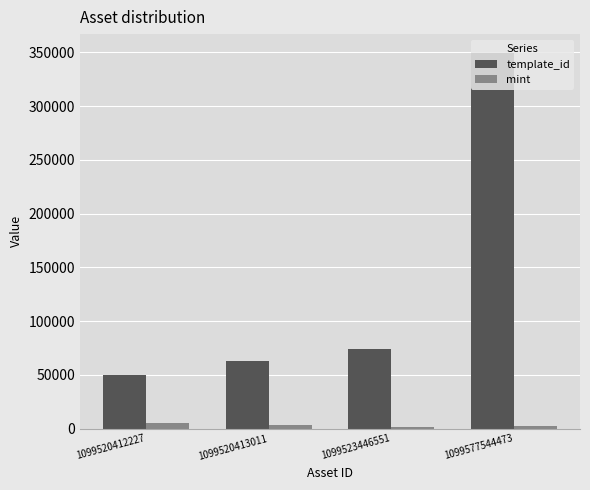

What is the sum of all mint values?

12339